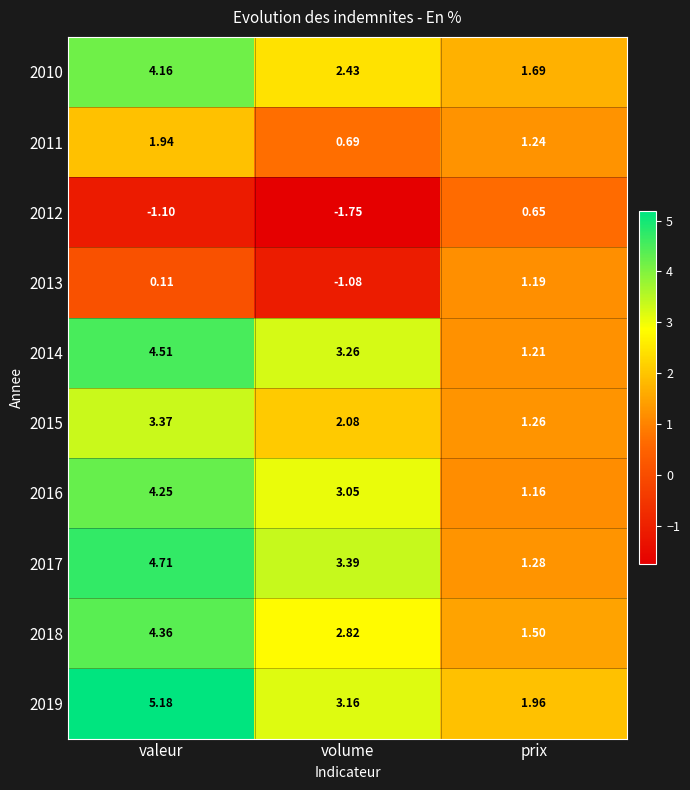

List the labels in order of 2013 value, smallest first.

volume, valeur, prix